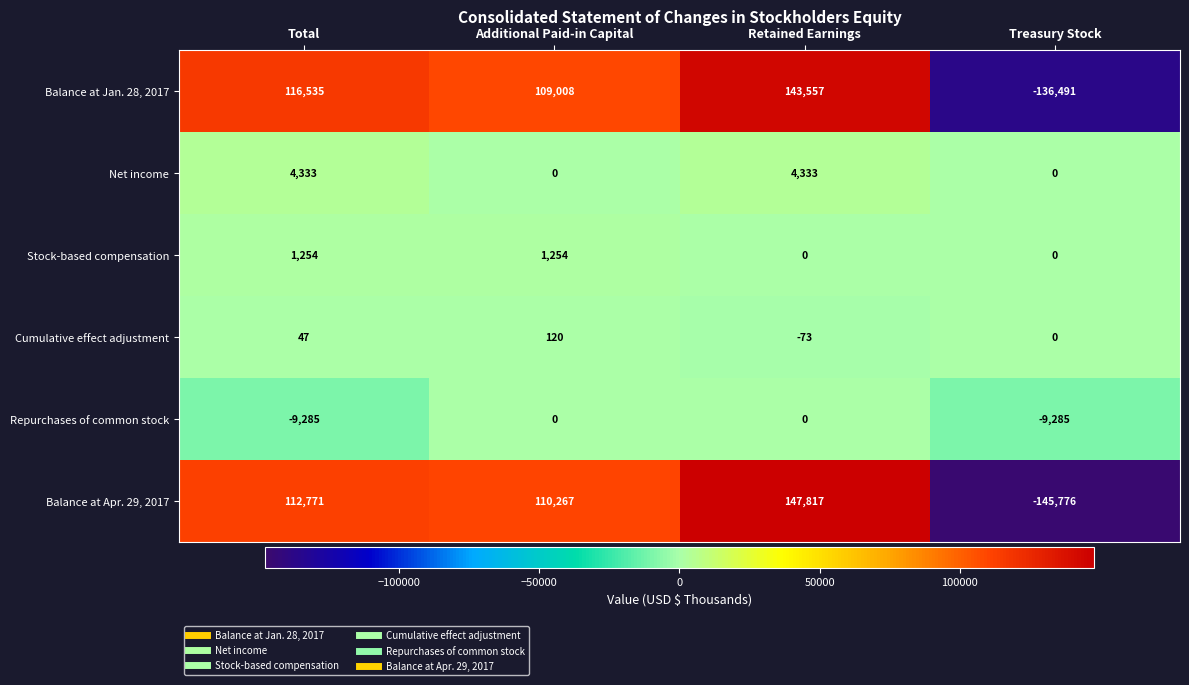

Which label corresponds to the largest value in the chart?

Retained Earnings